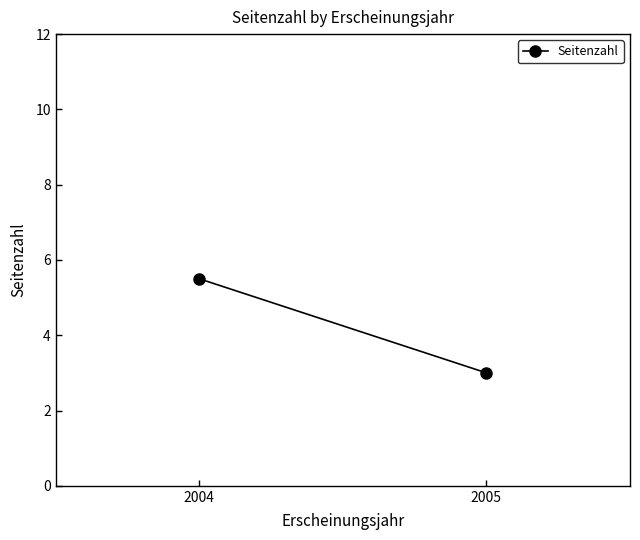

At which category does the chart reach its peak across all series?

2004